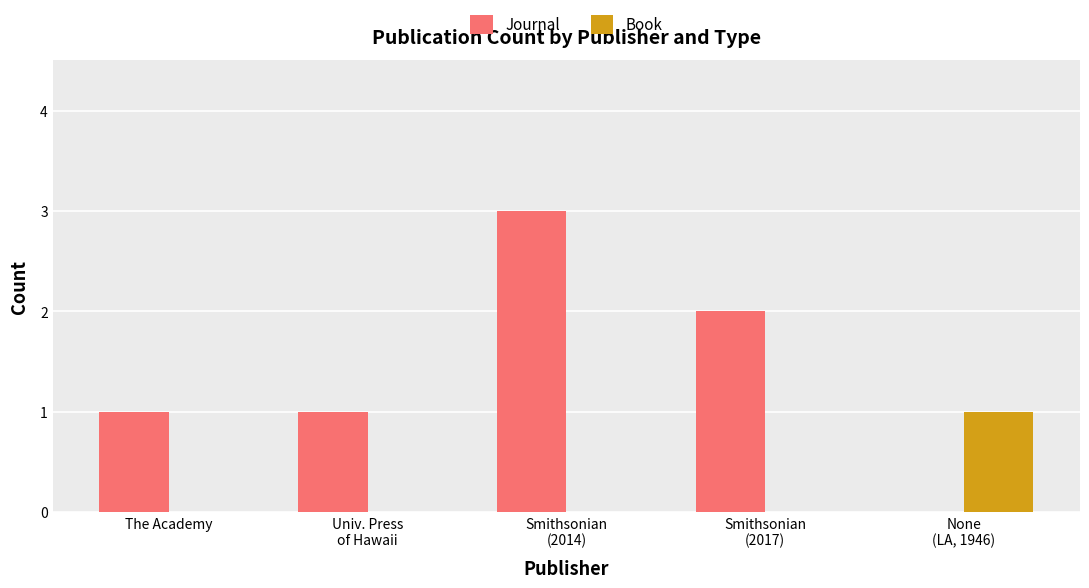

Does the chart contain stacked bars?

No